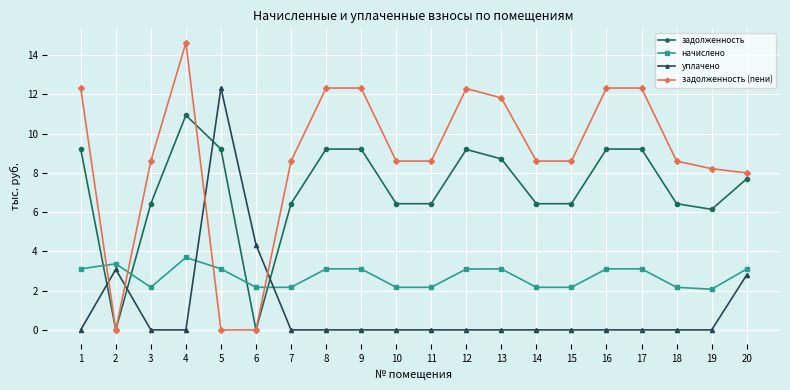

Which series has the widest spread of values?

задолженность (пени)